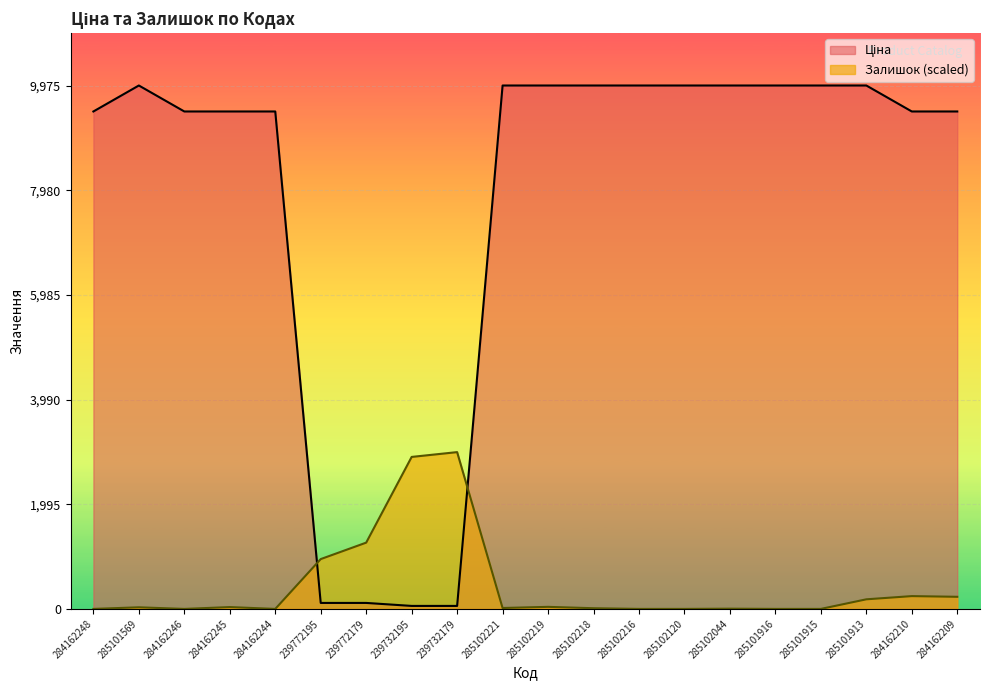

In Залишок, how many points are lower than both neighbors (excluding endpoints)?

3